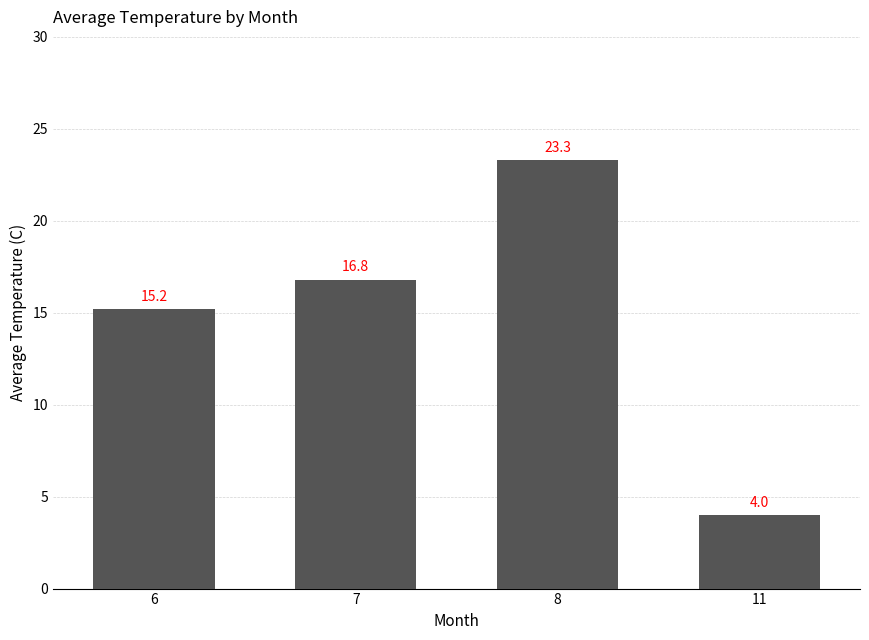

The chart shows a value of 23.3 at 8. True or false?

True